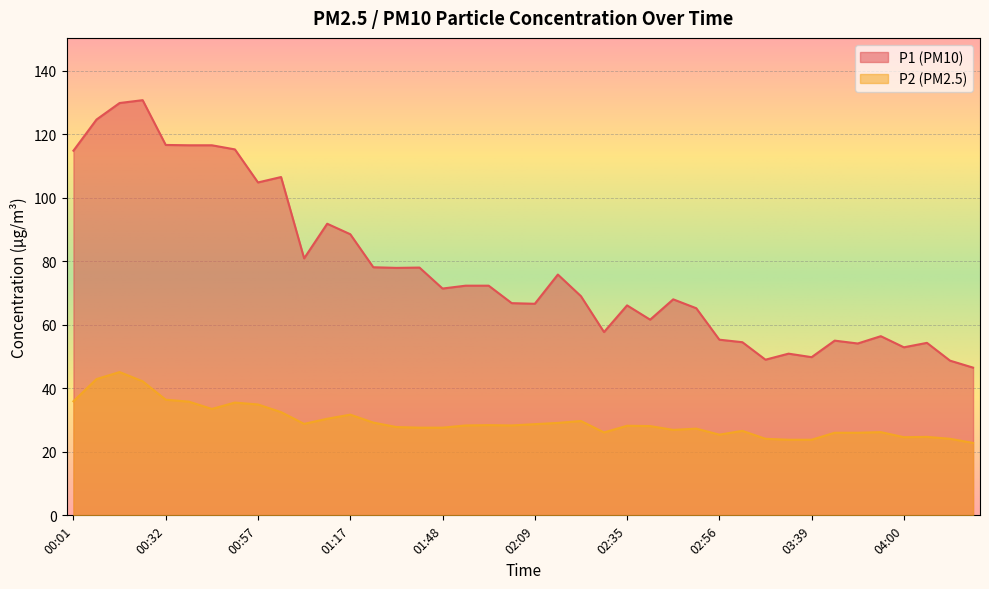

At how many categories does at least one series exceed 117?

3